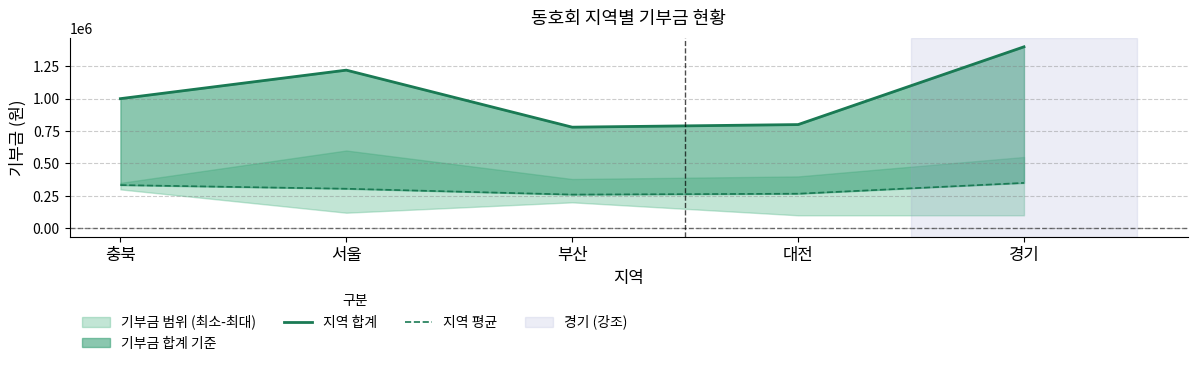

How many categories are shown in the chart?

5